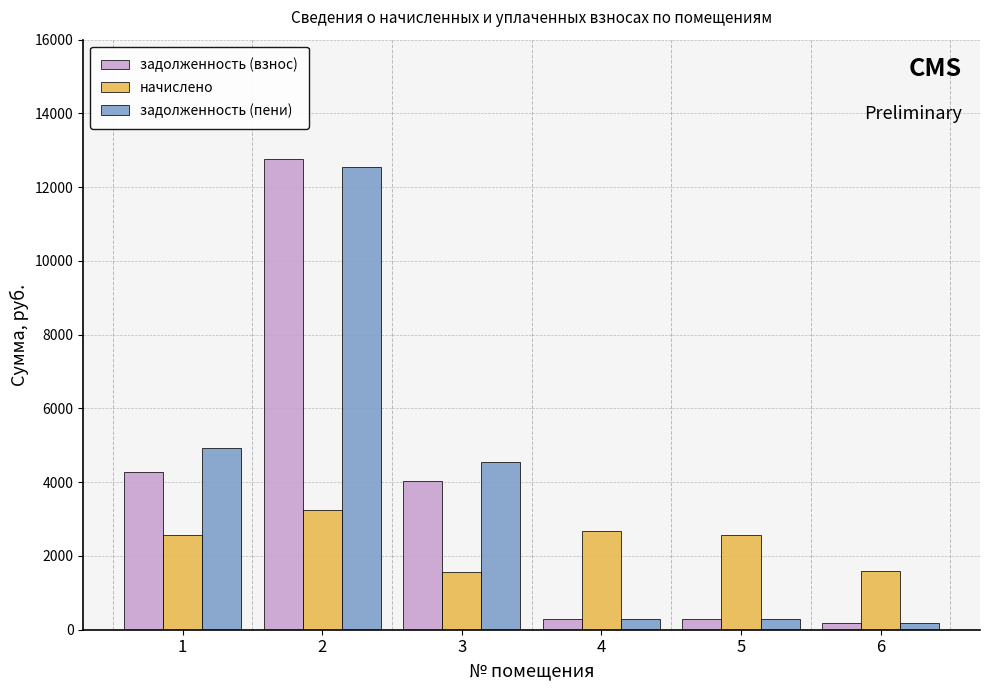

List the series in order of their peak value, highest first.

задолженность (взнос), задолженность (пени), начислено